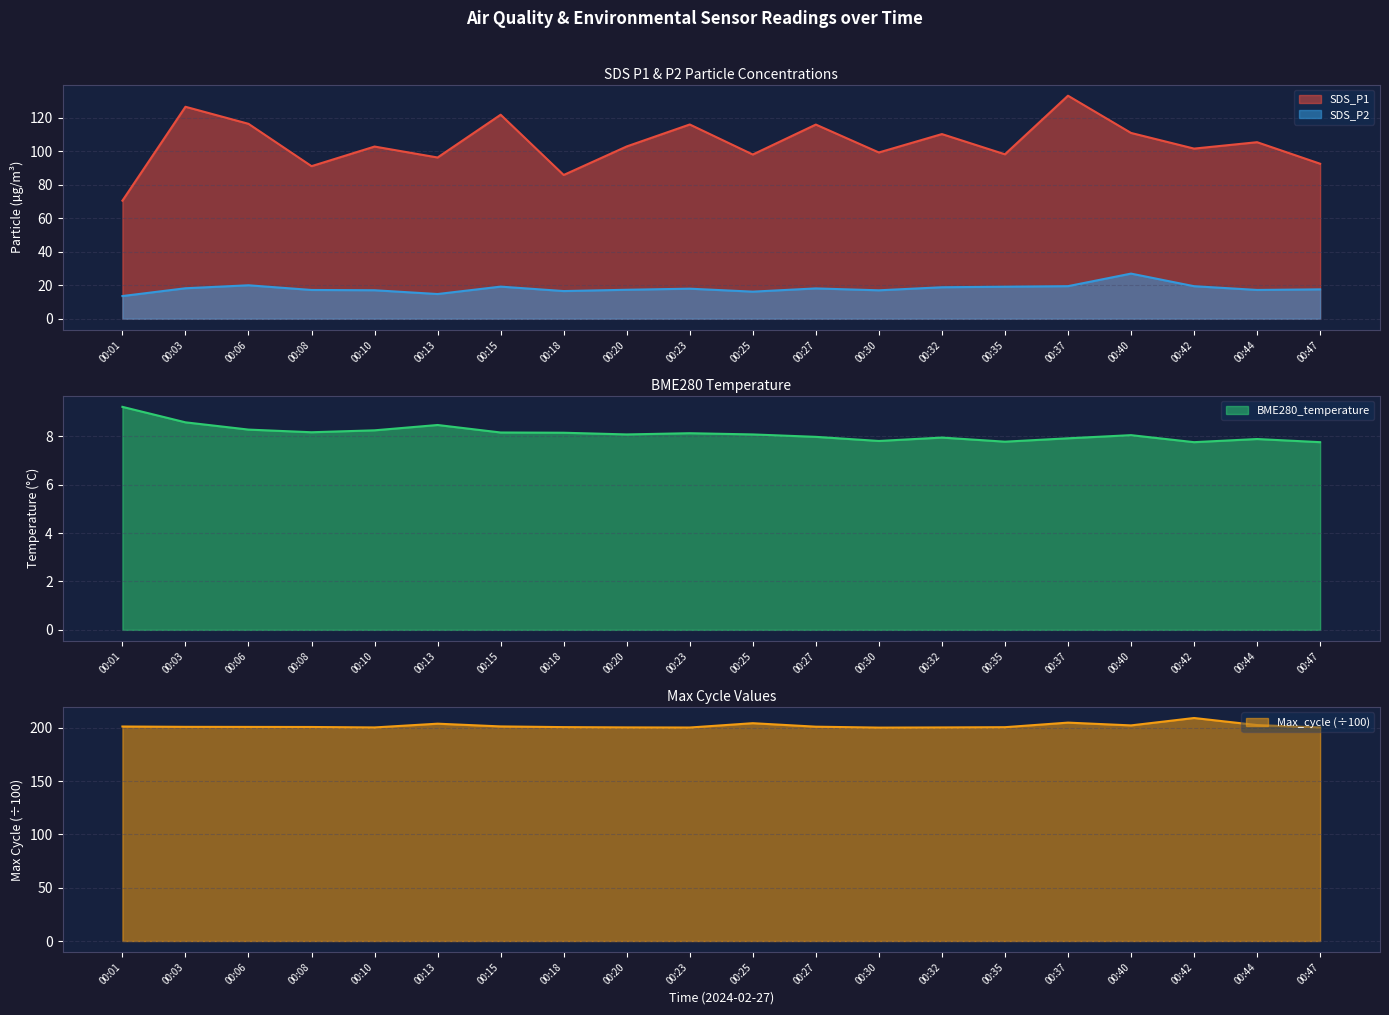

True or false: Max_cycle and BME280_temperature intersect in this chart.

False